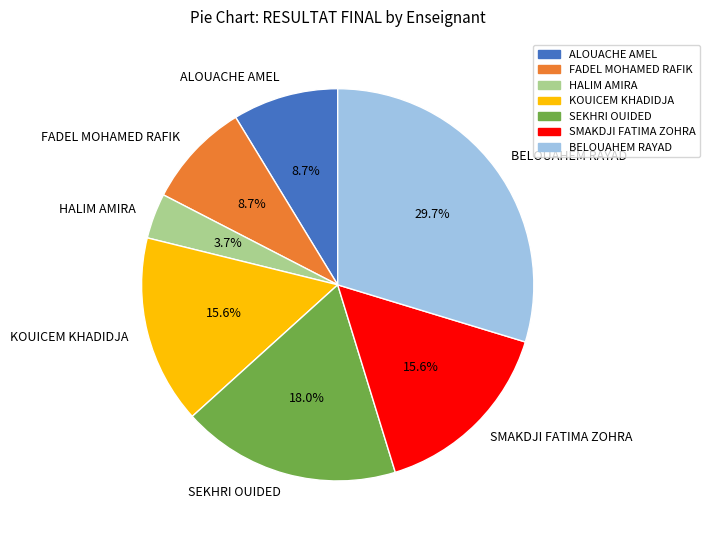

Approximately how many times larger is the value at ALOUACHE AMEL compared to SMAKDJI FATIMA ZOHRA?

0.6